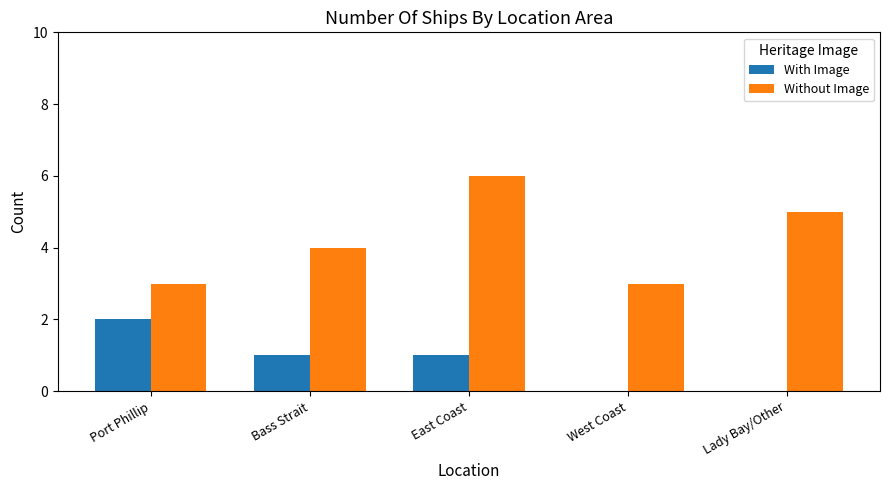

At which label does Without Image reach its peak?

East Coast